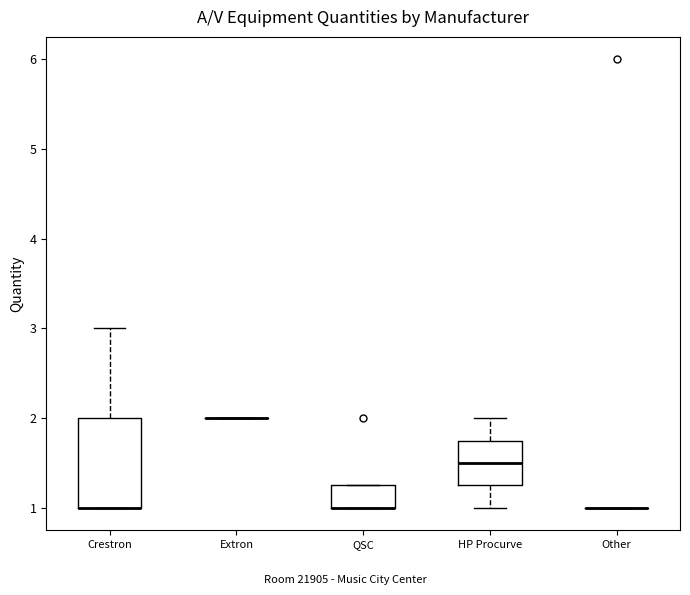

Reading left to right, read every box against the y-axis: the position of its median line, the range the box covers, and the ends of its whiskers. The values are not printed on the chart, so give them approximately, as read against the axis.

Crestron: median 1.0 (drawn on the box's lower edge), box 1.0 to 2.0, whiskers 1.0 to 3.0
Extron: box collapsed to a line at 2.0, whiskers 2.0 to 2.0
QSC: median 1.0 (drawn on the box's lower edge), box 1.0 to 1.3, whiskers 1.0 to 1.3
HP Procurve: median 1.5, box 1.3 to 1.8, whiskers 1.0 to 2.0
Other: box collapsed to a line at 1.0, whiskers 1.0 to 1.0